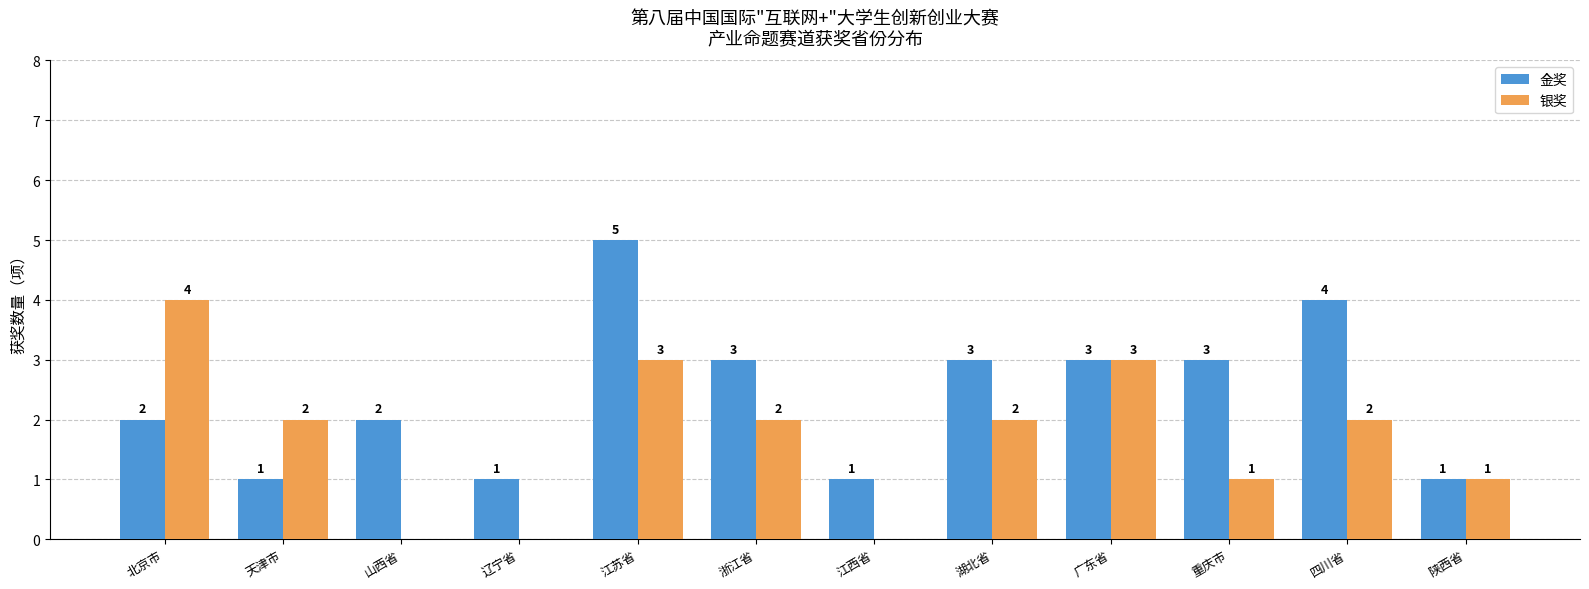

At which category is the sum across all series the highest?

江苏省